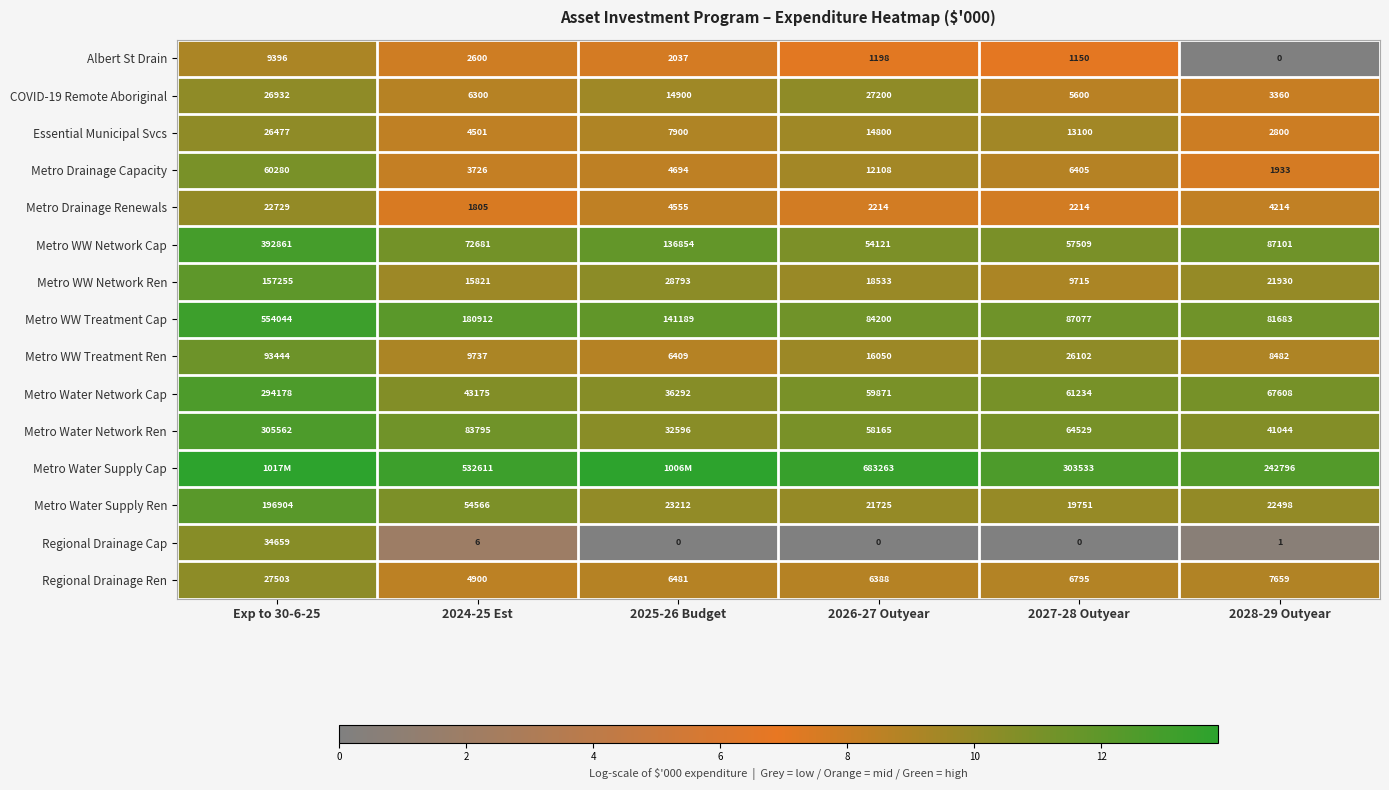

How many data points does each series have?

6